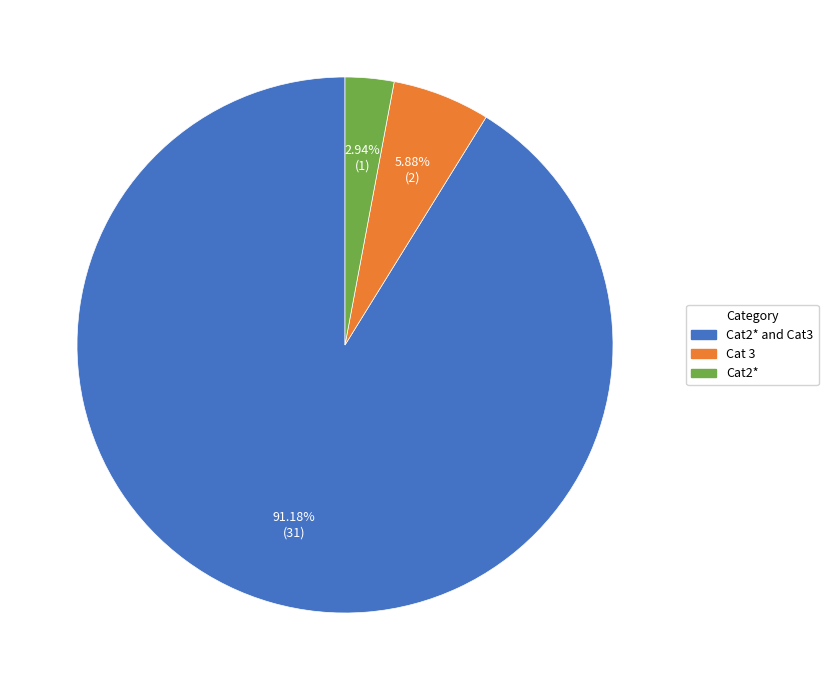

Count the number of slices in the pie.

3